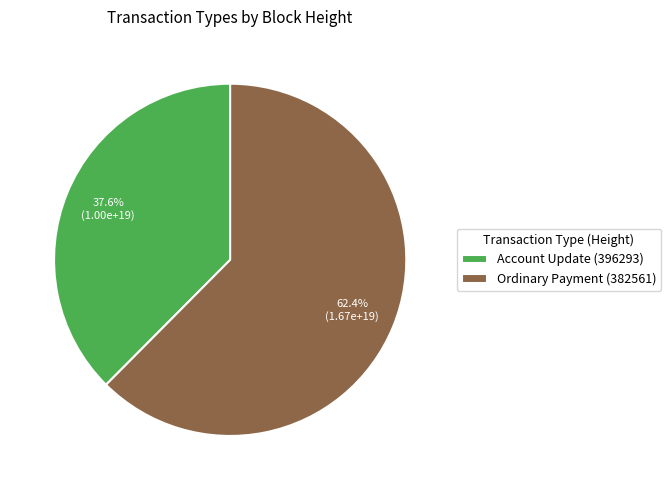

Which has a higher value, Account Update (396293) or Ordinary Payment (382561)?

Ordinary Payment (382561)